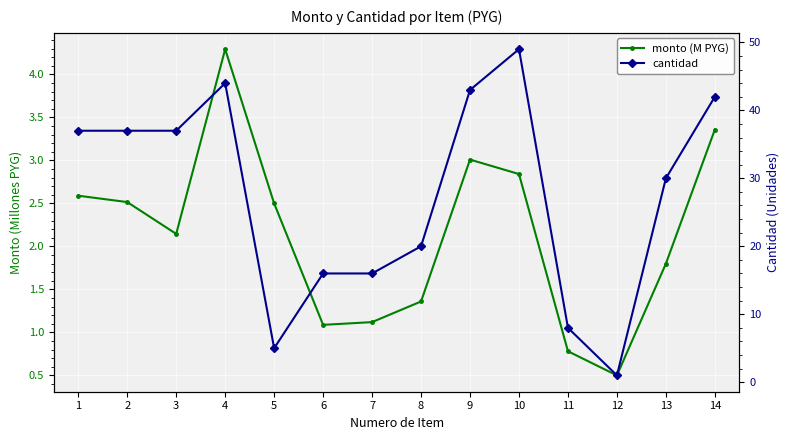

What are all the series names shown in the legend?

monto (M PYG), cantidad